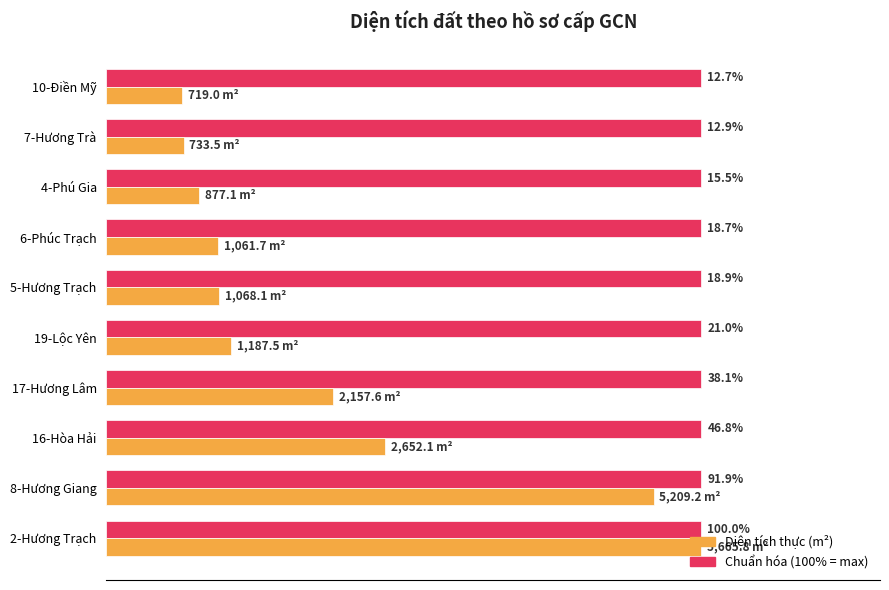

Which category has the lowest value across all series?

10-Điền Mỹ